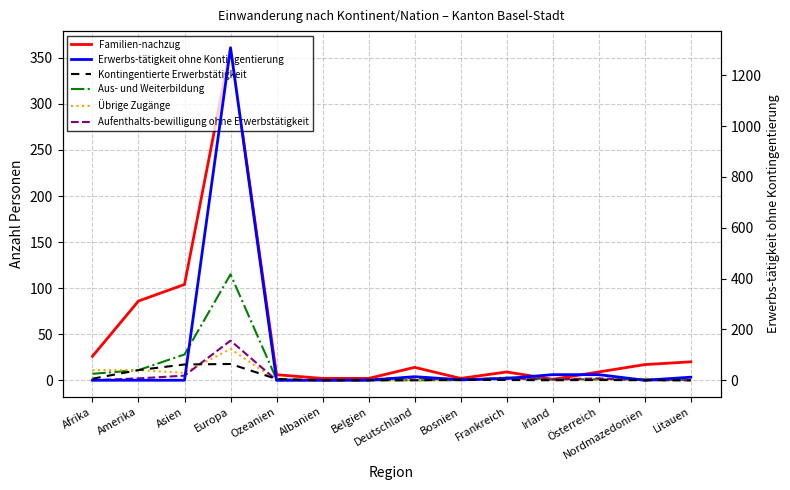

What is the total value across all series at Österreich?

35